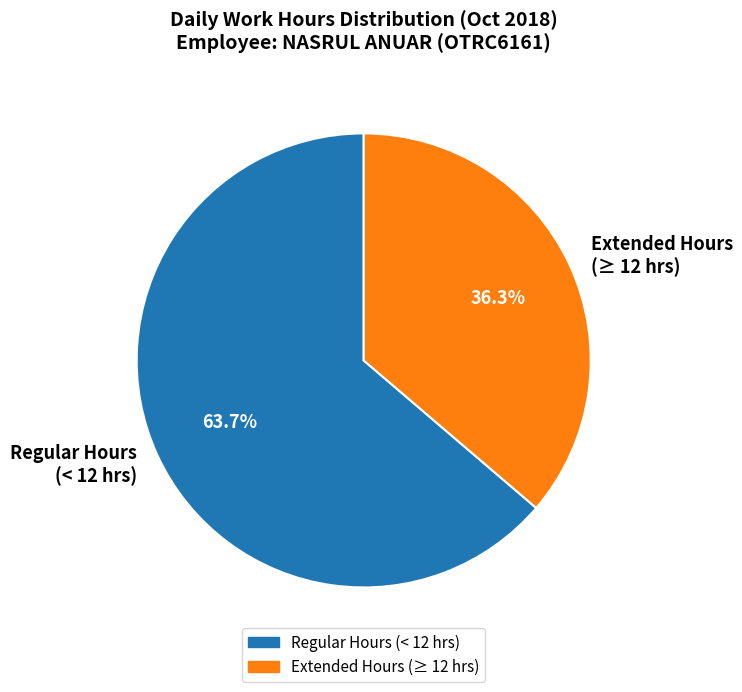

Which category has the smallest portion of the pie?

Extended Hours (≥ 12 hrs)